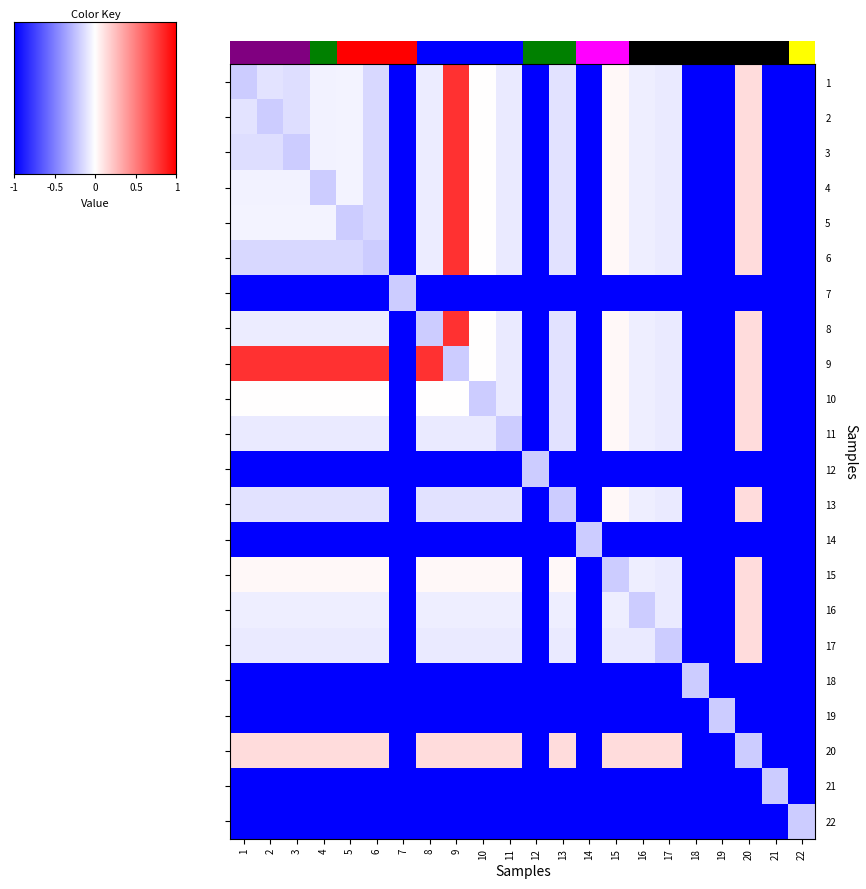

What is the difference between the maximum and minimum values in the 1 series?

1.8